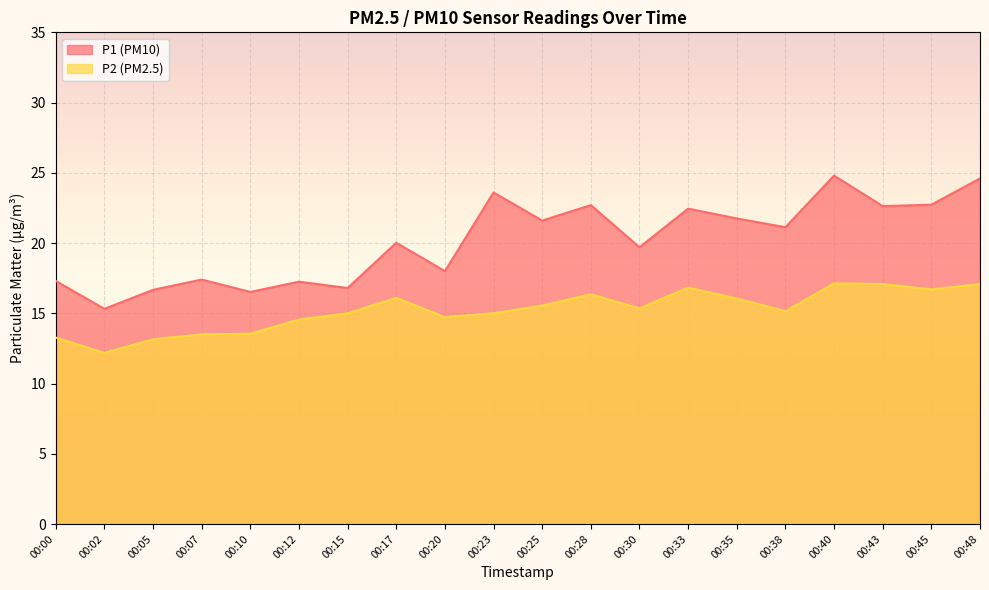

Rank the categories by P2 value from lowest to highest.

00:02, 00:05, 00:00, 00:07, 00:10, 00:12, 00:20, 00:15, 00:23, 00:38, 00:30, 00:25, 00:35, 00:17, 00:28, 00:45, 00:33, 00:43, 00:48, 00:40